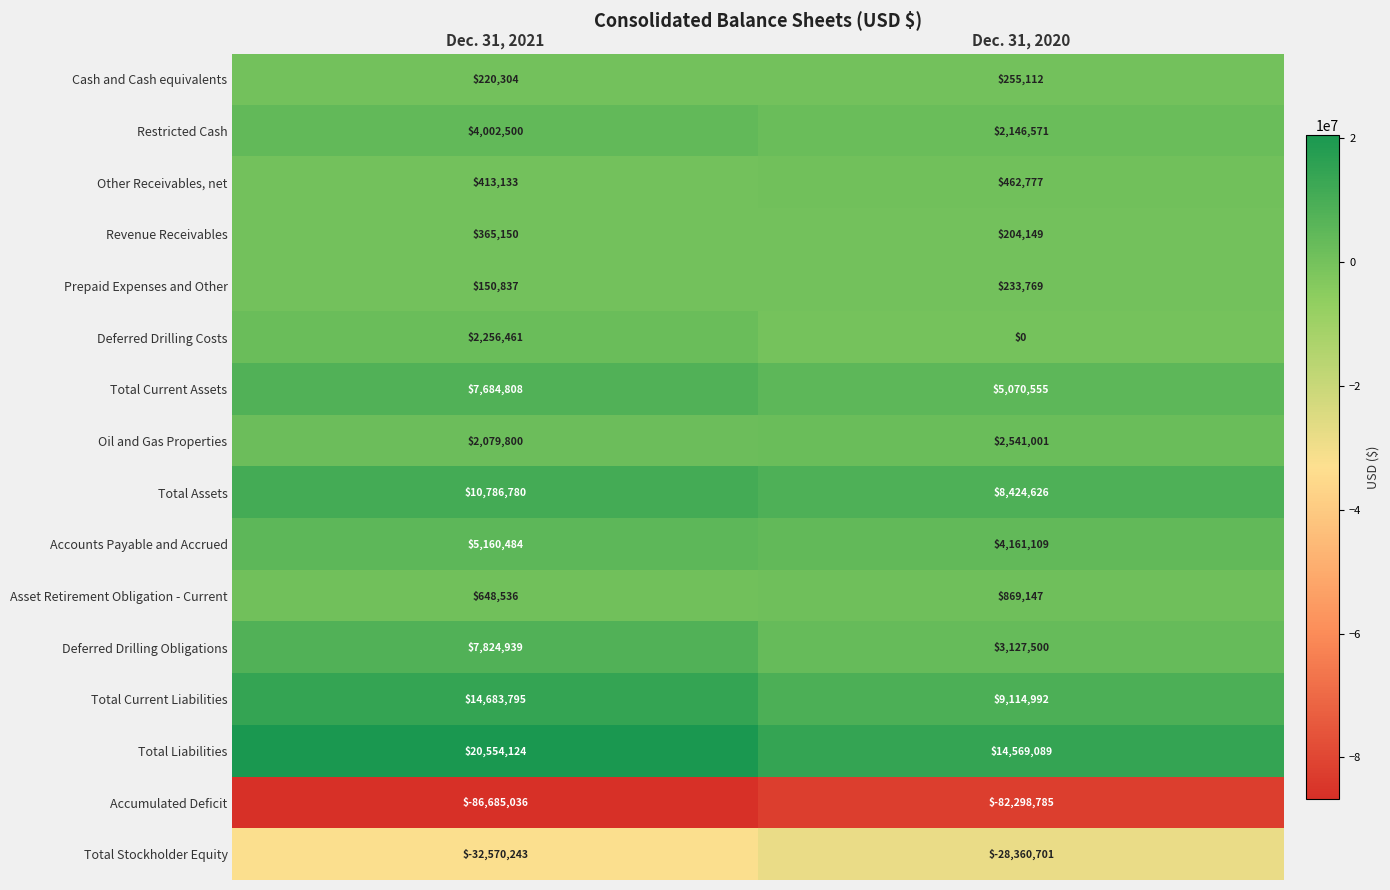

What is the difference between the Revenue Receivables values at Dec. 31, 2020 and Dec. 31, 2021?

161001